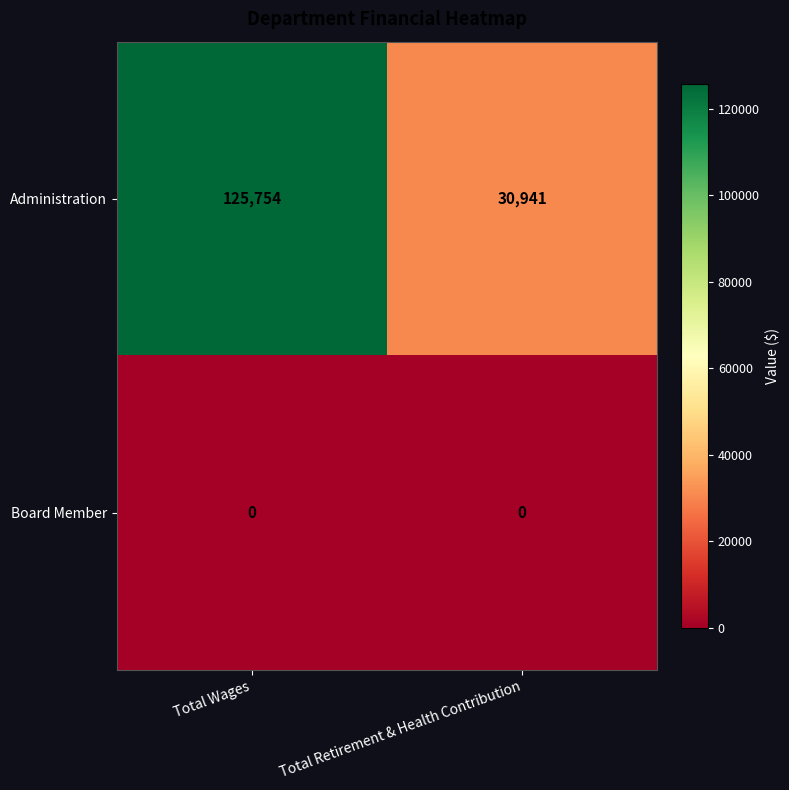

The Board Member series shows 0 at Total Wages. True or false?

True